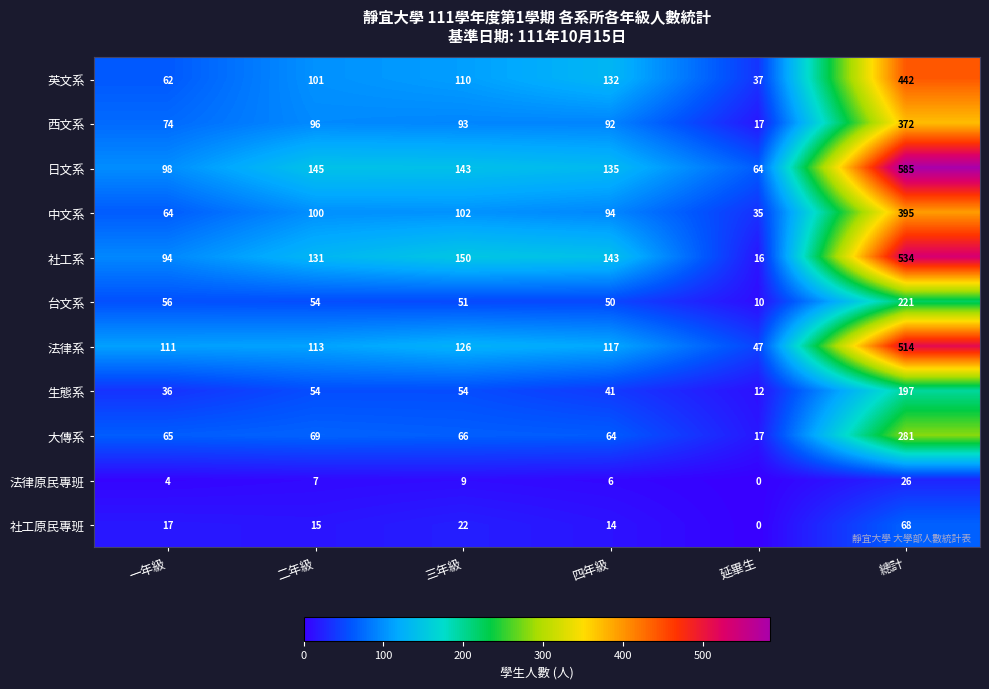

At which category is the sum across all series the highest?

總計